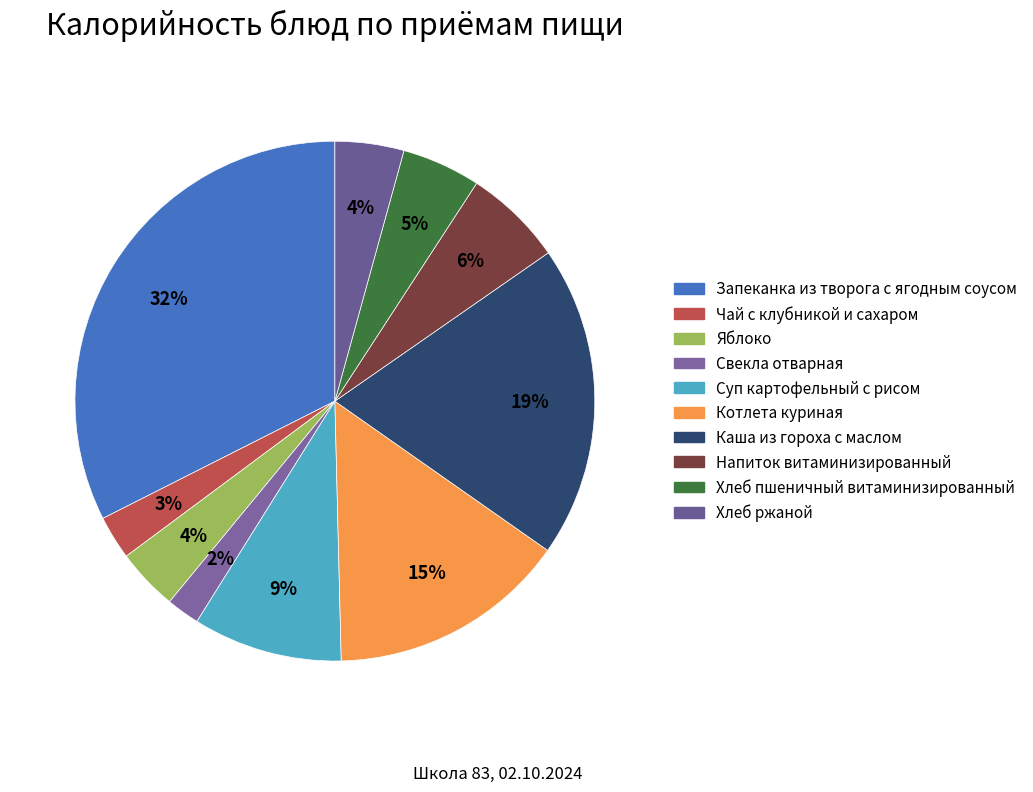

Is it true that Запеканка из творога с ягодным соусом is 43% of the pie?

False